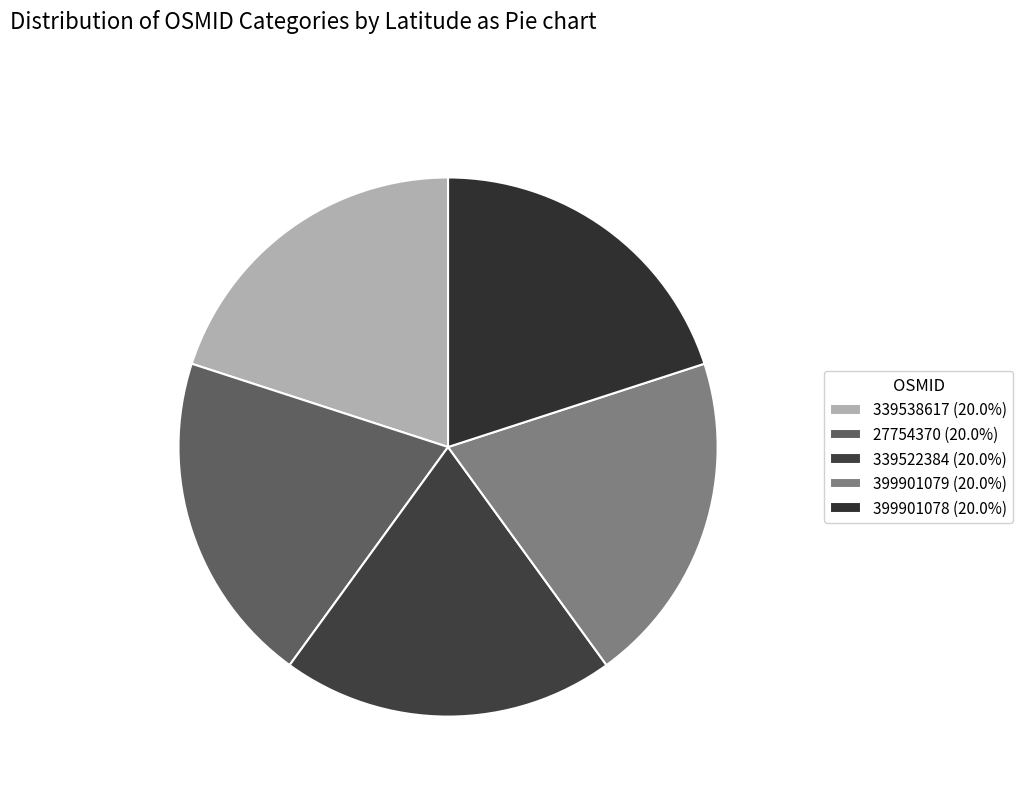

How many segments does this pie chart have?

5